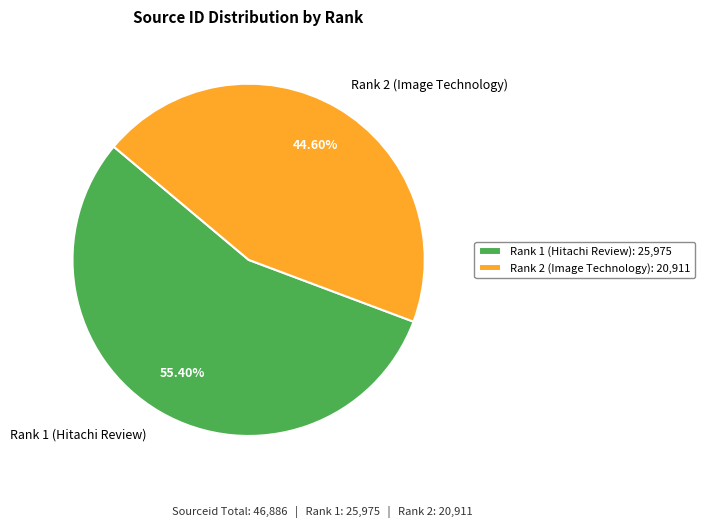

The Rank 1 (Hitachi Review) slice represents 68% of the pie. True or false?

False